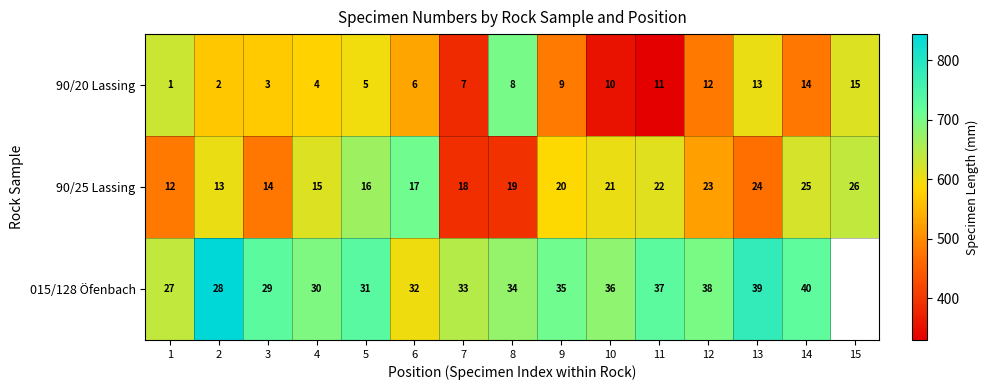

List the labels in order of 90/25 Lassing value, smallest first.

1, 2, 3, 4, 5, 6, 7, 8, 9, 10, 11, 12, 13, 14, 15